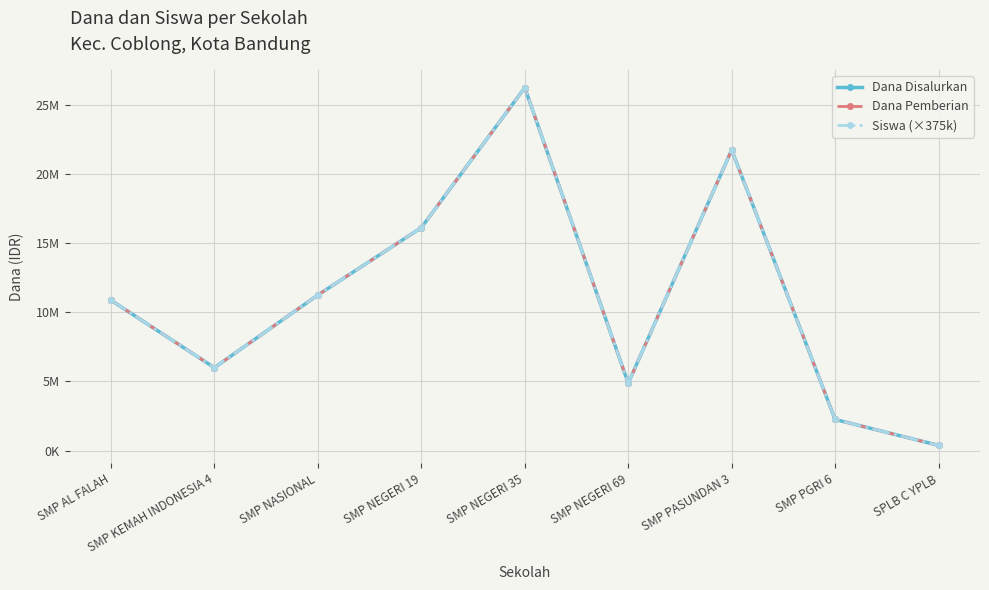

Which category has the lowest value in the Siswa (×375k) series?

SPLB C YPLB